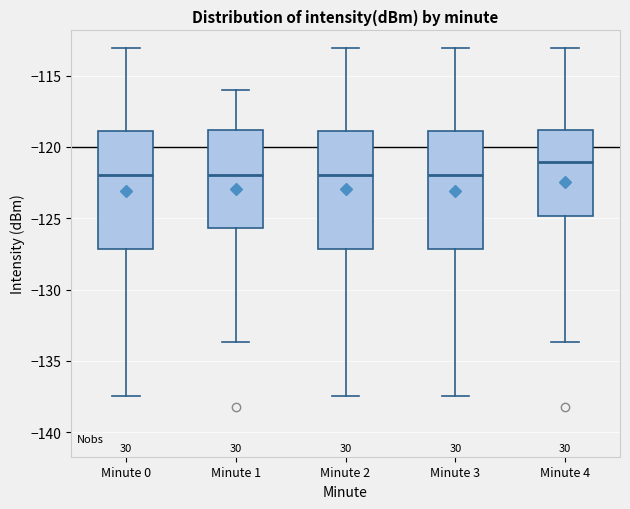

Reading left to right, read every box against the y-axis: the position of its median line, the range the box covers, and the ends of its whiskers. The values are not printed on the chart, so give them approximately, as read against the axis.

Minute 0: median -122.0, box -127.0 to -119.0, whiskers -137.5 to -113.0
Minute 1: median -122.0, box -125.5 to -119.0, whiskers -133.5 to -116.0
Minute 2: median -122.0, box -127.0 to -119.0, whiskers -137.5 to -113.0
Minute 3: median -122.0, box -127.0 to -119.0, whiskers -137.5 to -113.0
Minute 4: median -121.0, box -125.0 to -119.0, whiskers -133.5 to -113.0